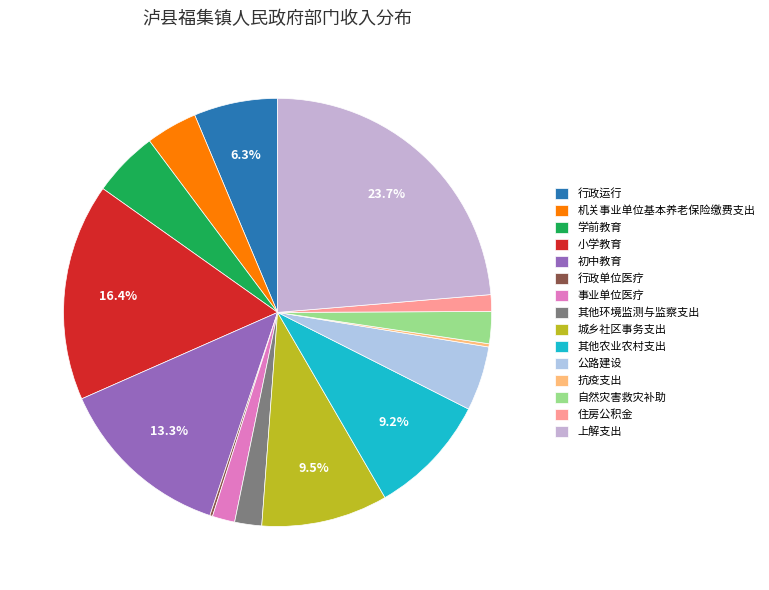

Is it true that 其他环境监测与监察支出 is 2% of the pie?

True